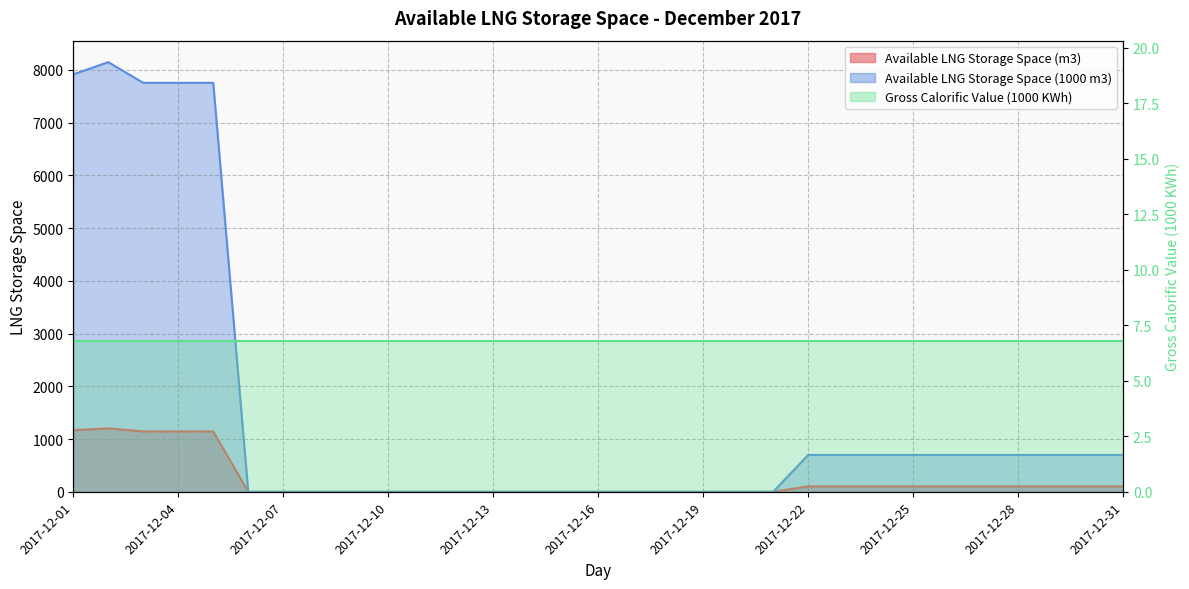

What is the spread (max minus min) of values at 2017-12-05?

6608